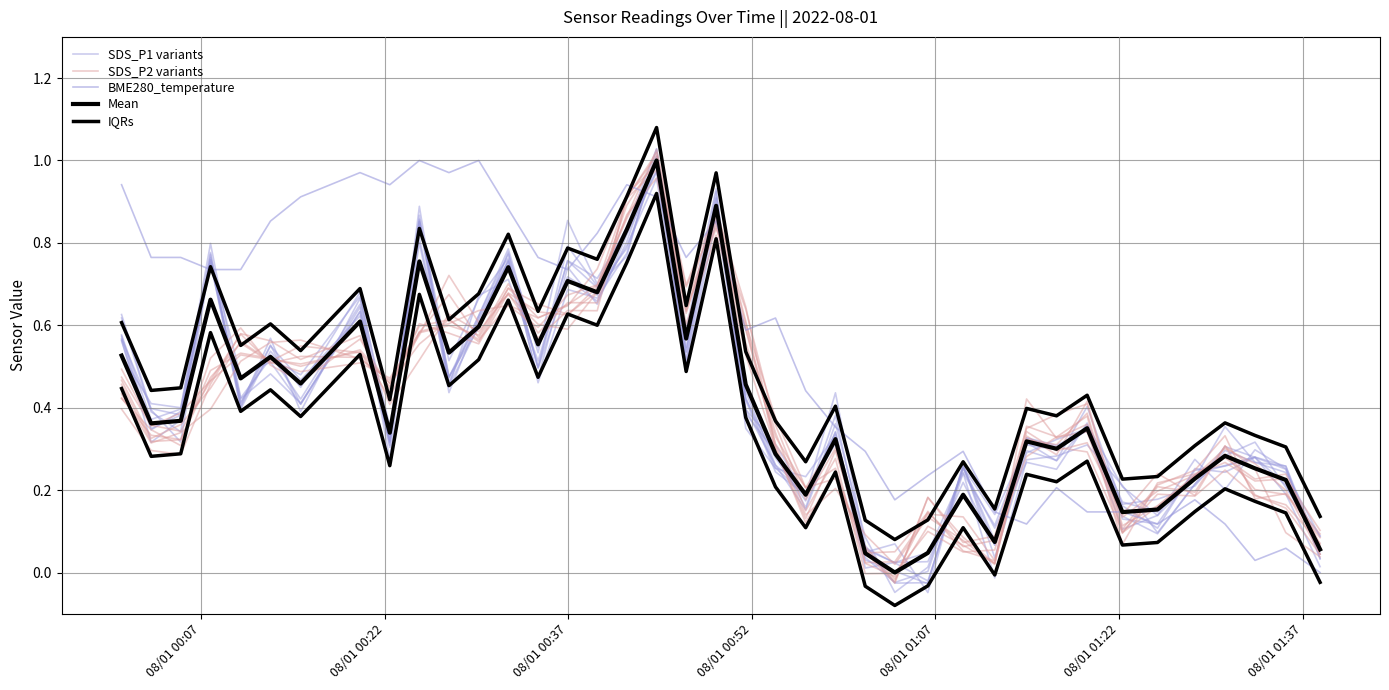

How many lines are shown in the chart?

5